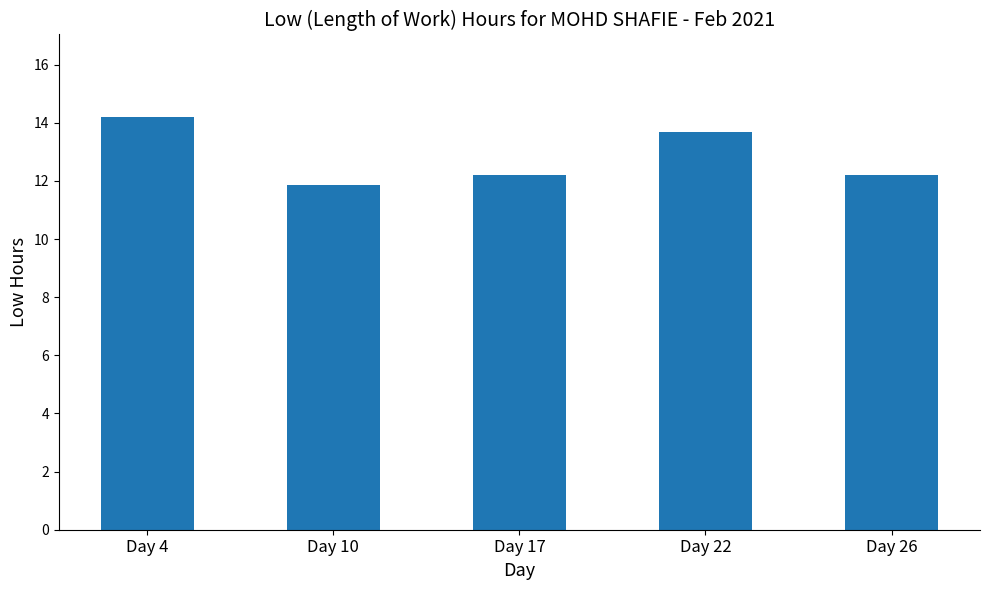

Which has a higher value, Day 10 or Day 22?

Day 22